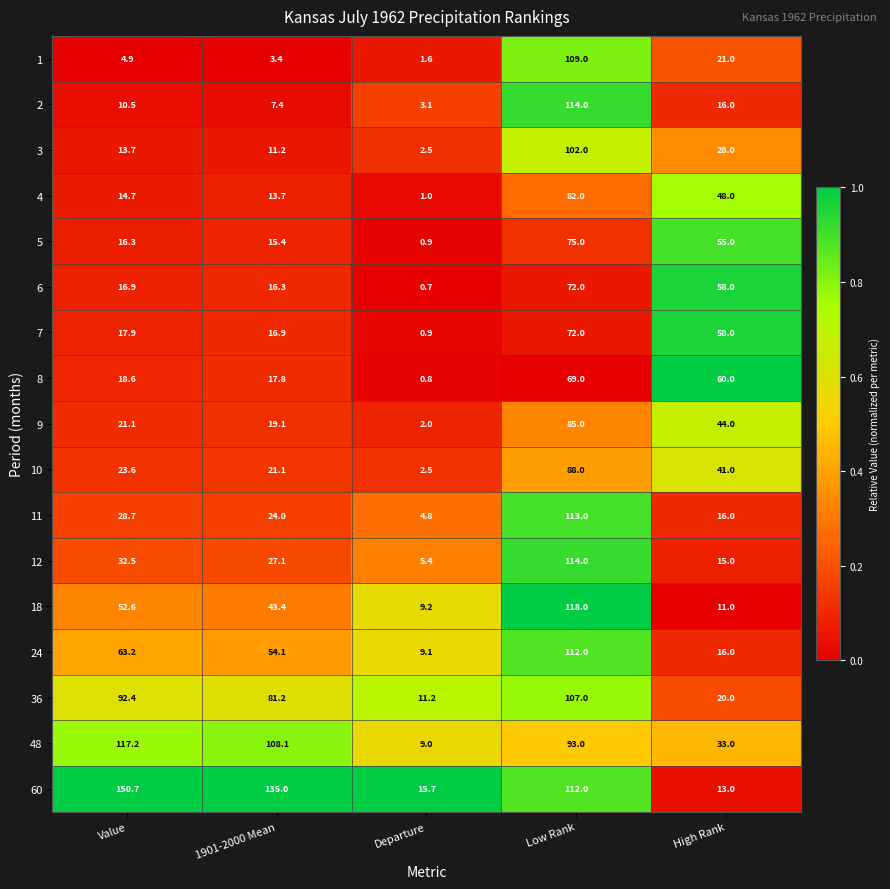

What is the spread (max minus min) of values at High Rank?

49.0